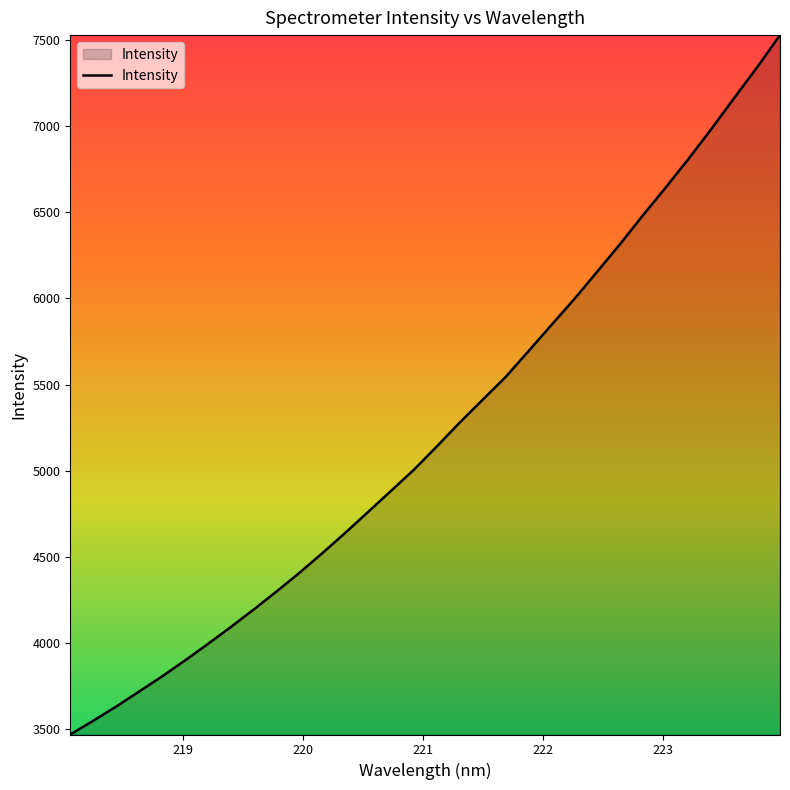

What is the difference between the maximum and minimum values?

4061.4